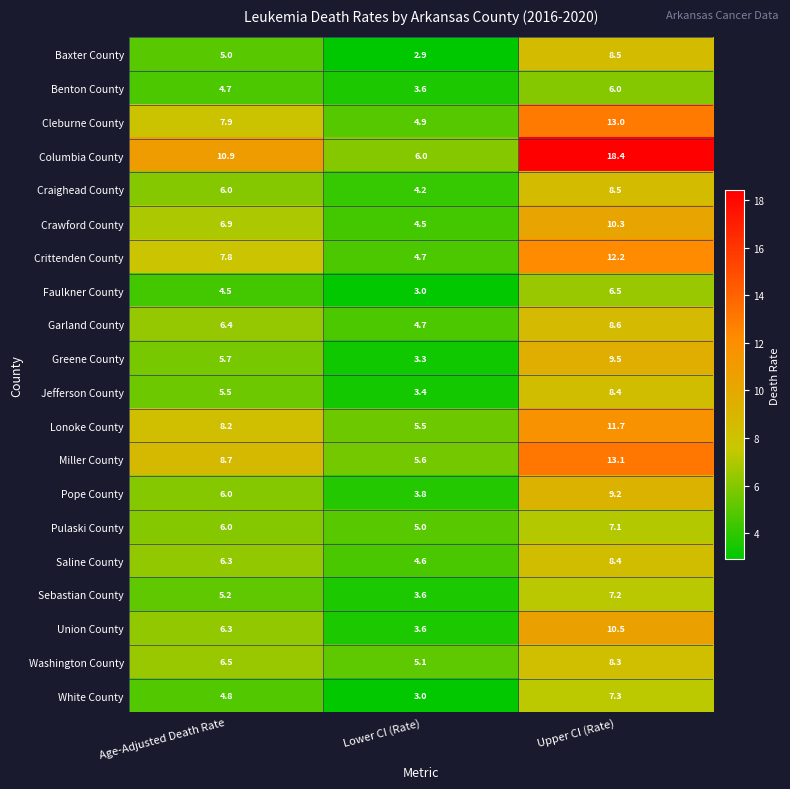

Which series has the largest total across all categories?

Columbia County